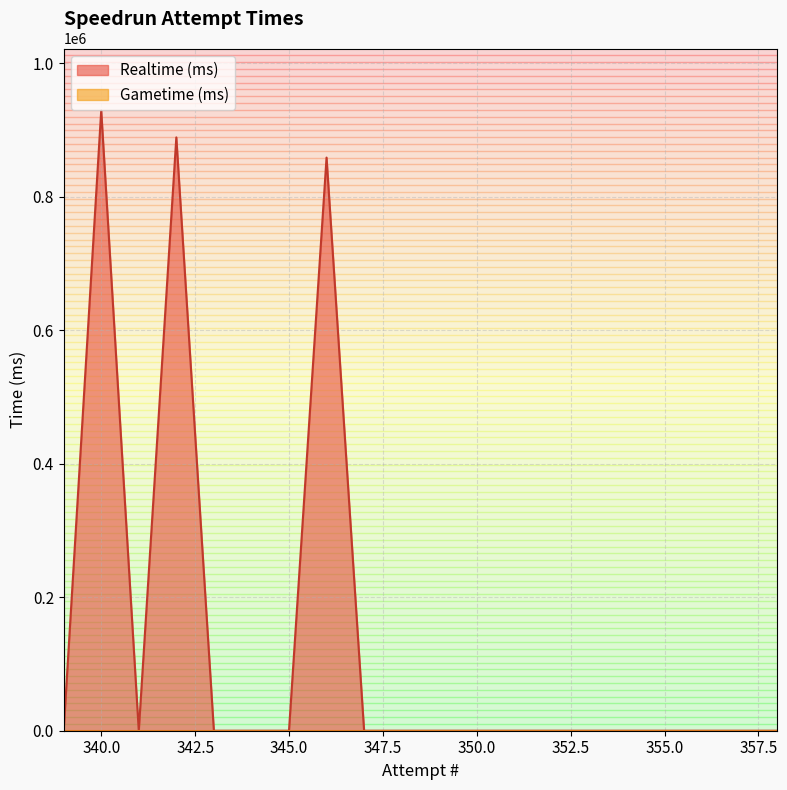

At 347, list the series in order from largest to smallest.

Realtime (ms), Gametime (ms)